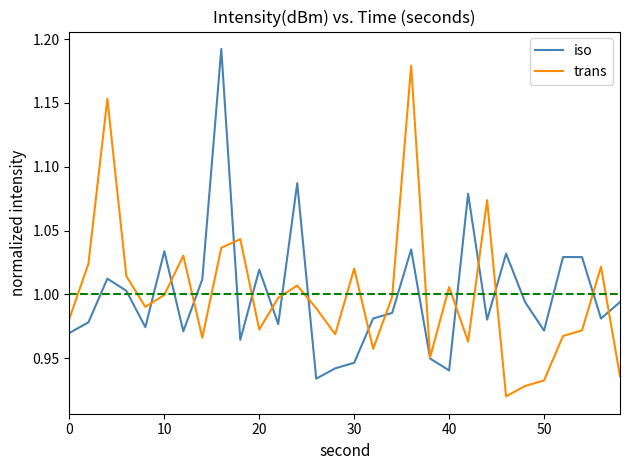

List the series in order of their peak value, lowest first.

trans, iso